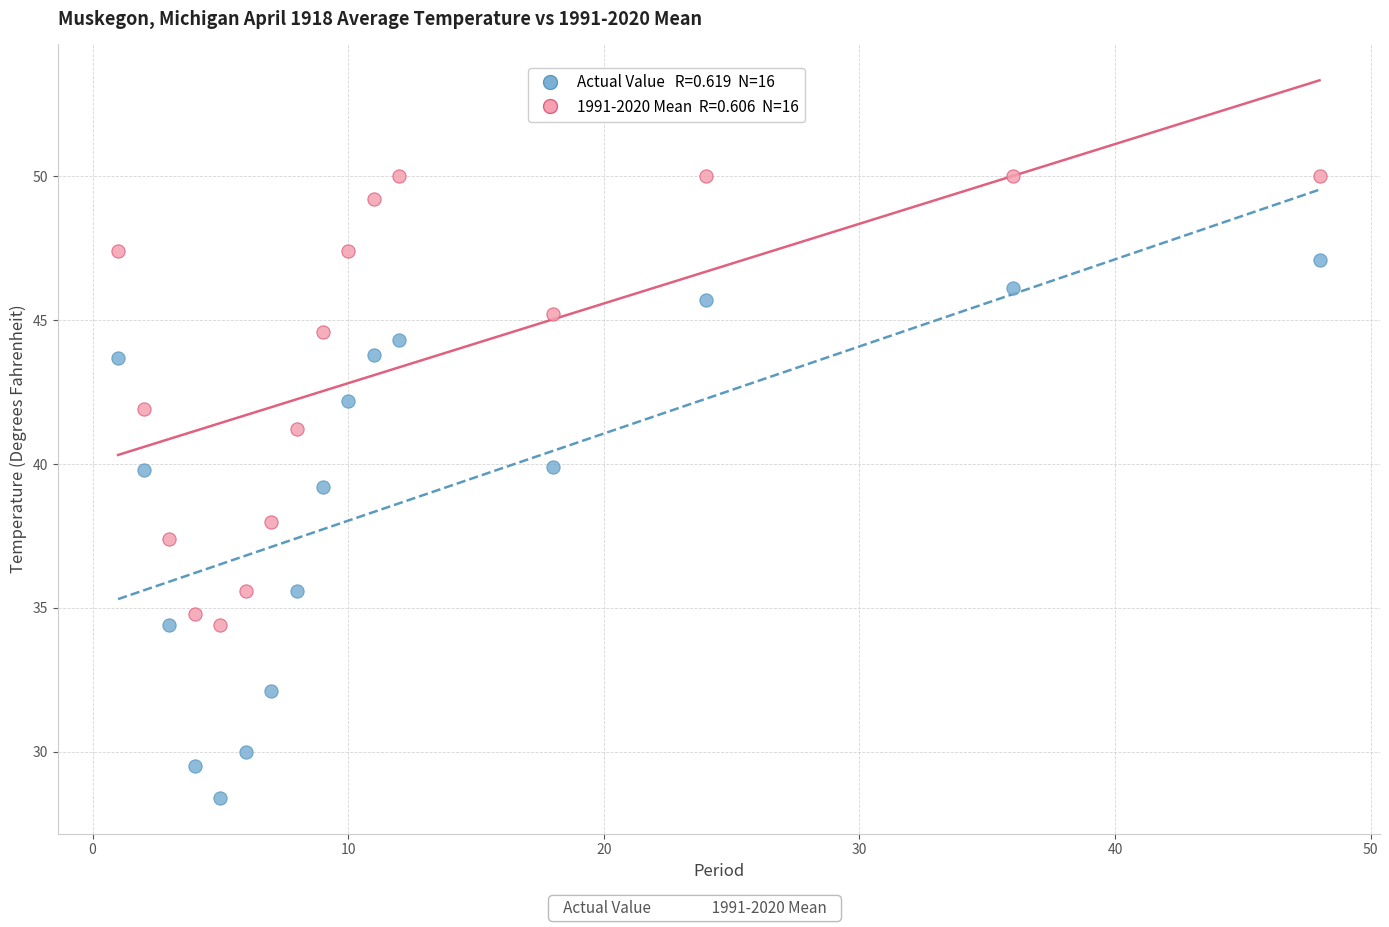

Across all data points, what is the range of X values (max minus min)?

47.0